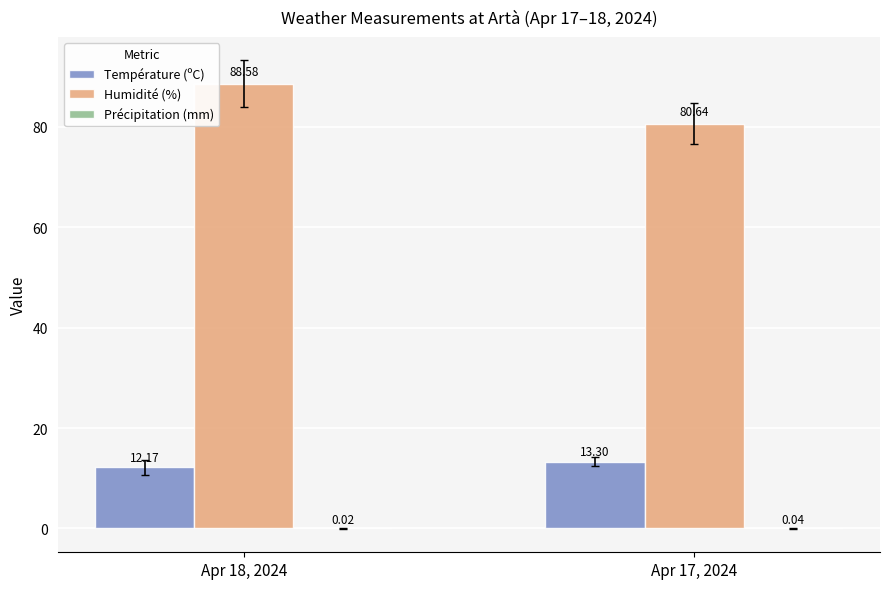

How many data points in Humidité (%) are above 88?

1